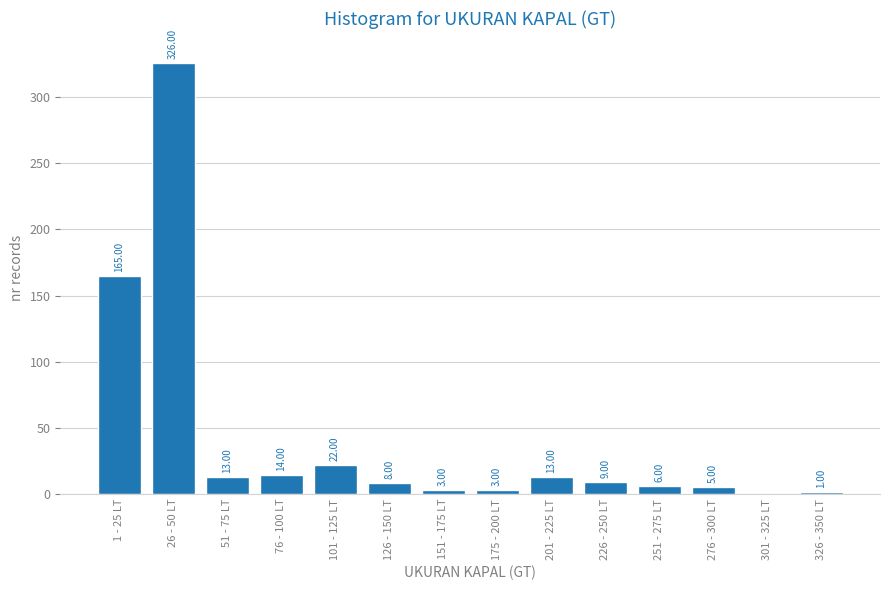

Which has a higher value, 26 - 50 LT or 51 - 75 LT?

26 - 50 LT